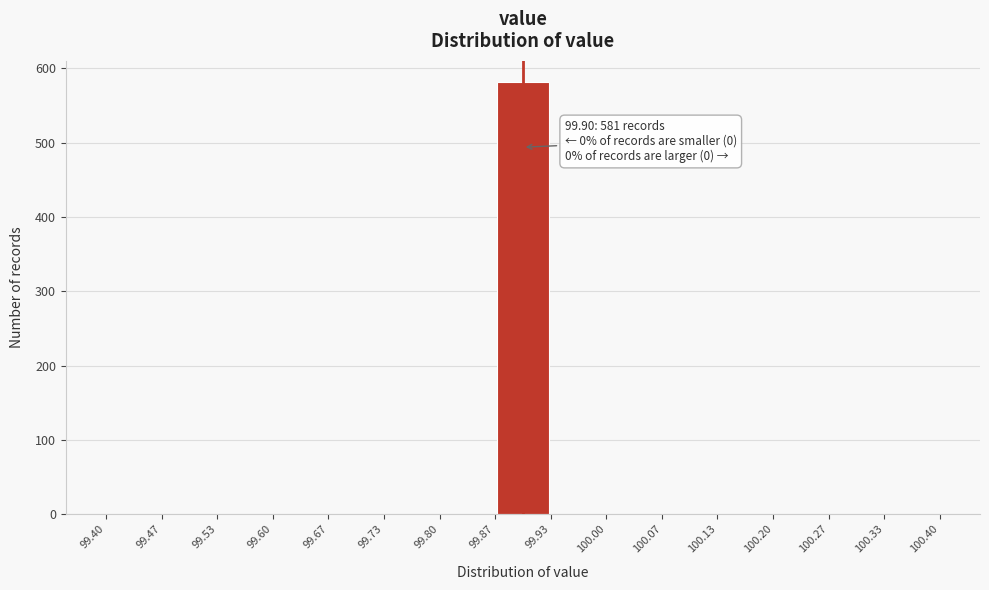

Over which range of the x-axis is the bar tallest?

99.87 to 99.93